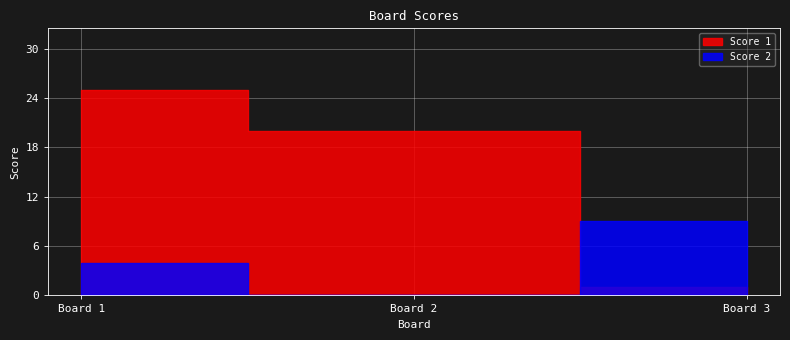

Where does the Score 2 series first go above 4?

3